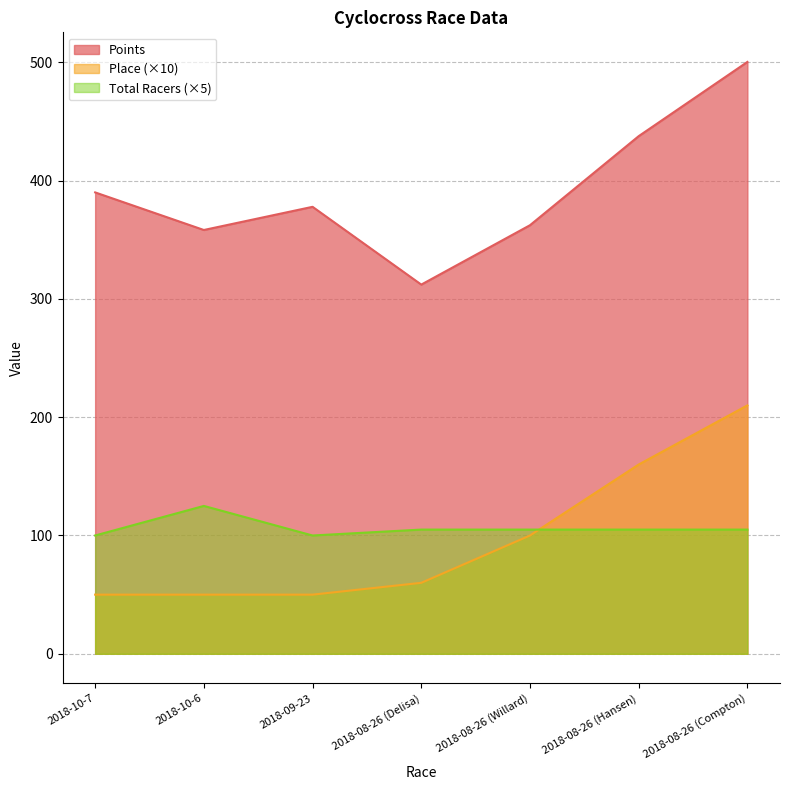

What position from the left is 2018-09-23?

3